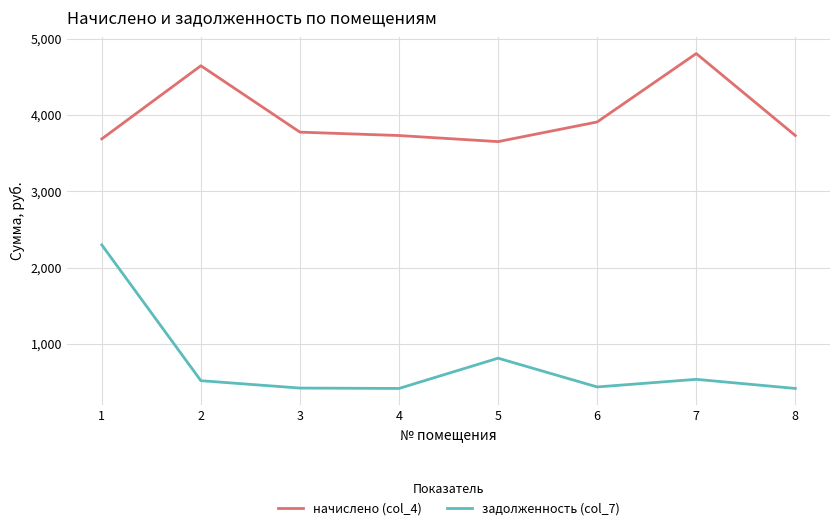

True or false: задолженность (col_7) has a value of 414.5 at 4.

True